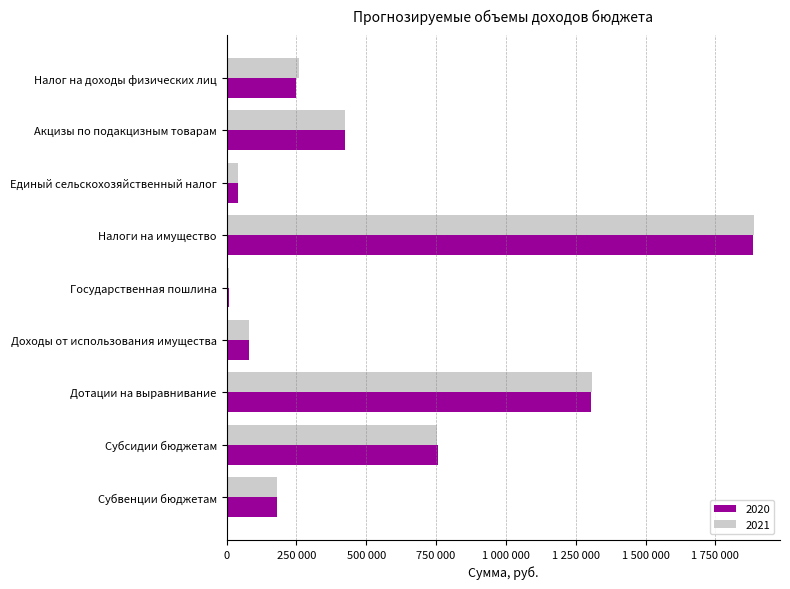

Between Государственная пошлина and Доходы от использования имущества, which series saw the biggest shift?

2020